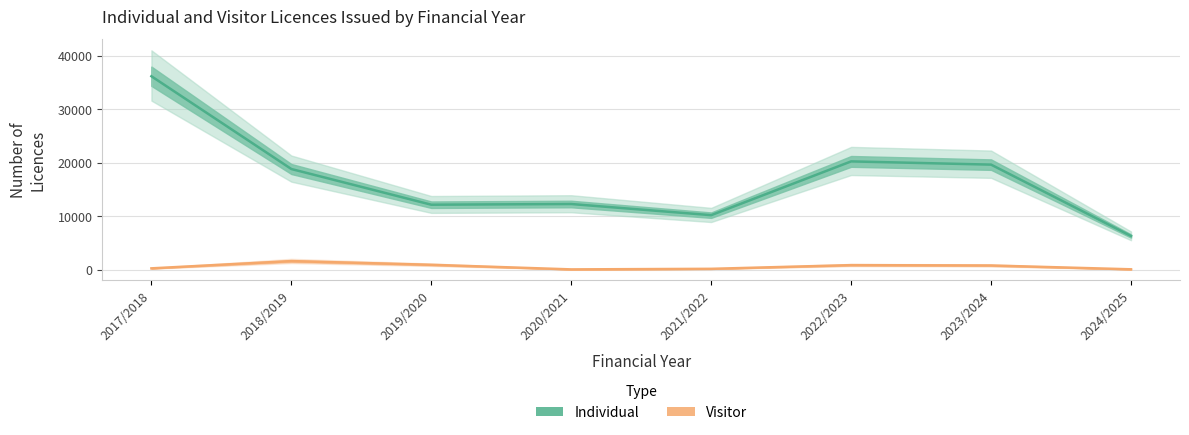

List the series in order of their overall mean, highest first.

Individual, Visitor